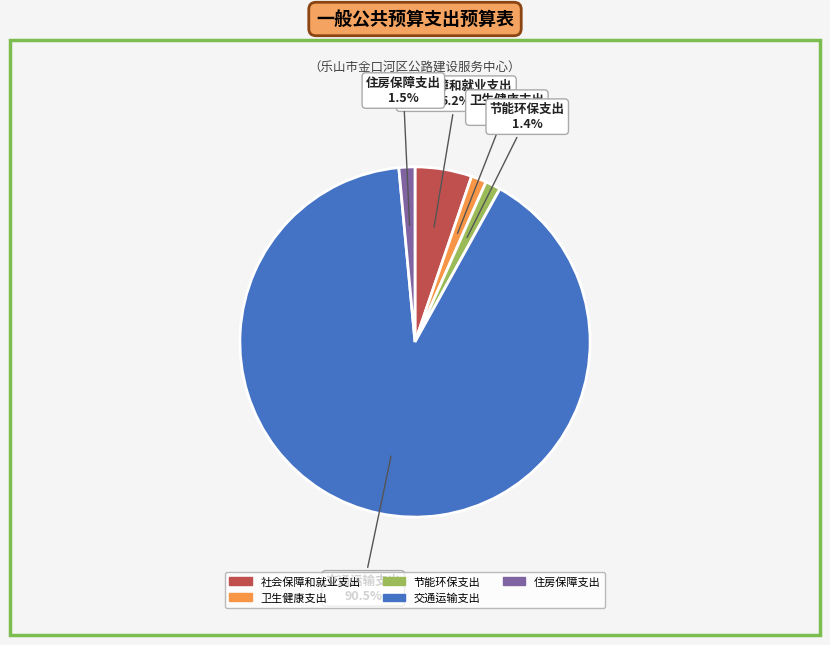

How many slices are in this pie chart?

5